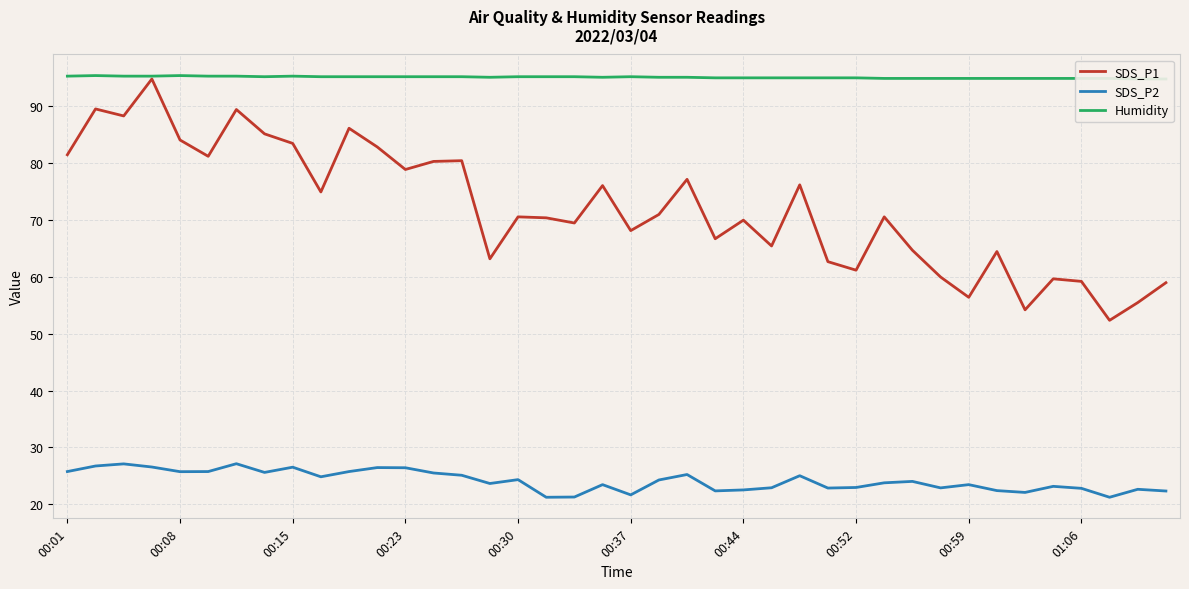

True or false: Humidity and SDS_P1 cross at least once.

False